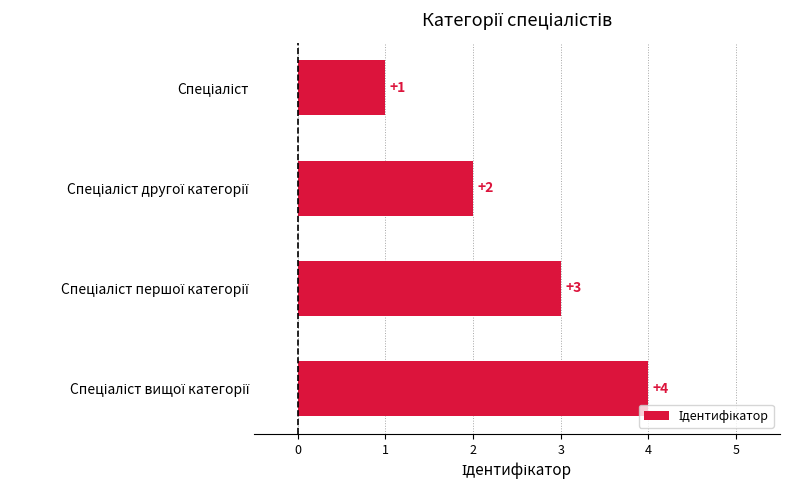

What is the maximum value shown in the chart?

4